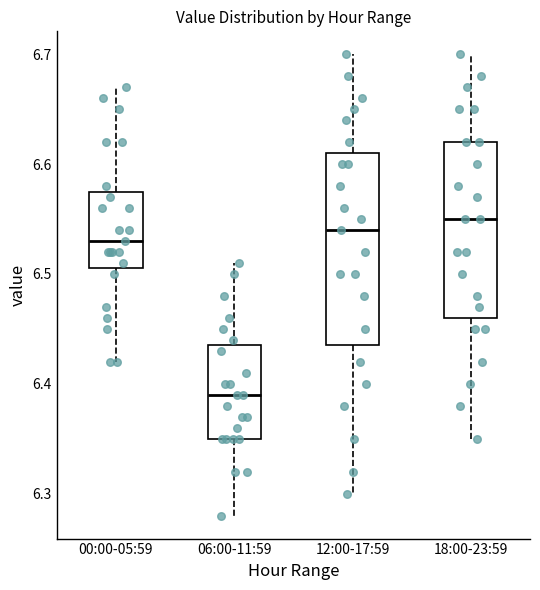

Reading left to right, transcribe this box plot: for each box, give where its median line is, the range the box spans, and where its two whiskers end, as read against the y-axis. The values are not printed on the chart, so give them approximately, as read against the axis.

00:00-05:59: median 6.53, box 6.51 to 6.58, whiskers 6.42 to 6.67
06:00-11:59: median 6.39, box 6.35 to 6.44, whiskers 6.28 to 6.51
12:00-17:59: median 6.54, box 6.44 to 6.61, whiskers 6.30 to 6.70
18:00-23:59: median 6.55, box 6.46 to 6.62, whiskers 6.35 to 6.70